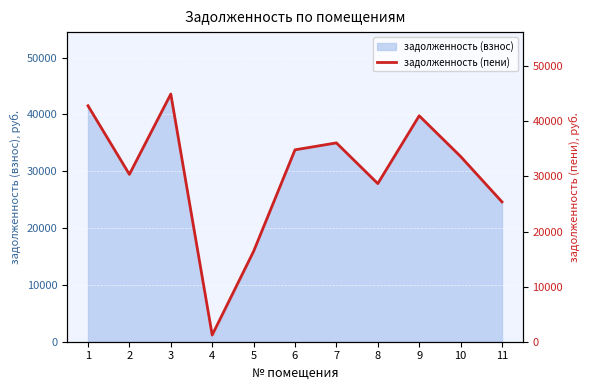

The value at 11 is 44538.3. True or false?

False